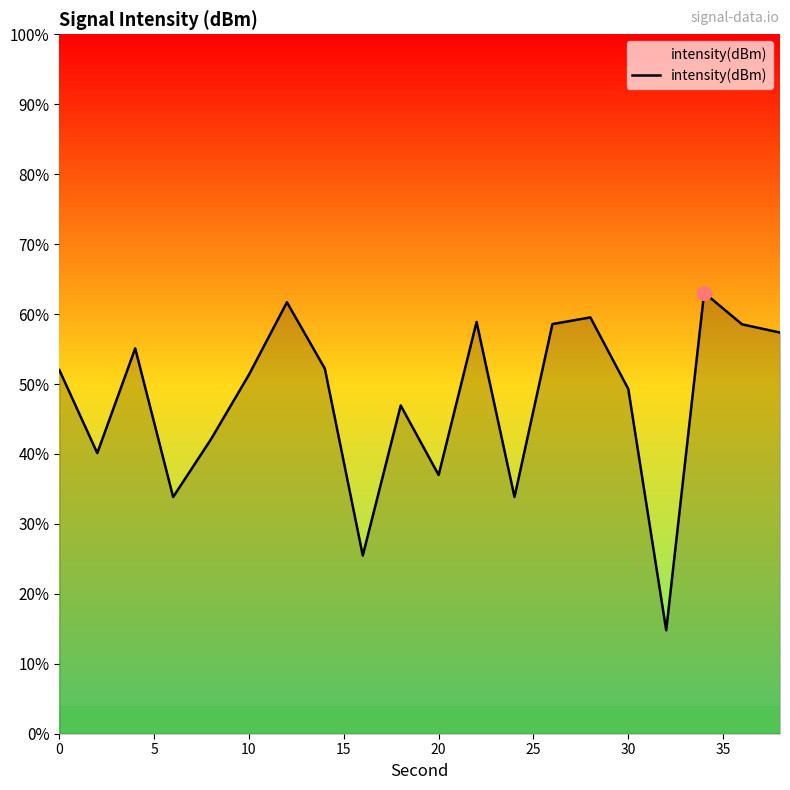

True or false: there are more than 2 points higher than both neighbors.

True